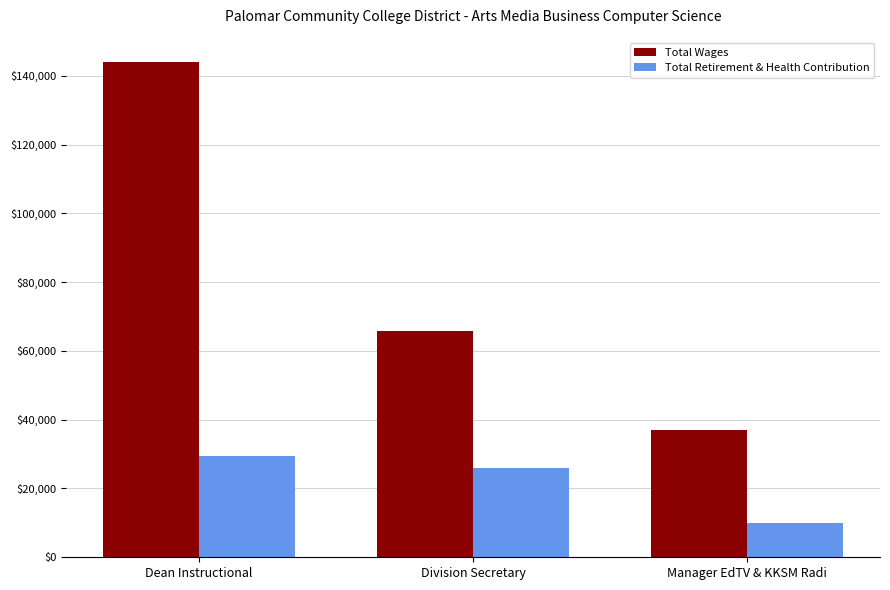

Where is Total Wages nearest to the value 90398?

Division Secretary